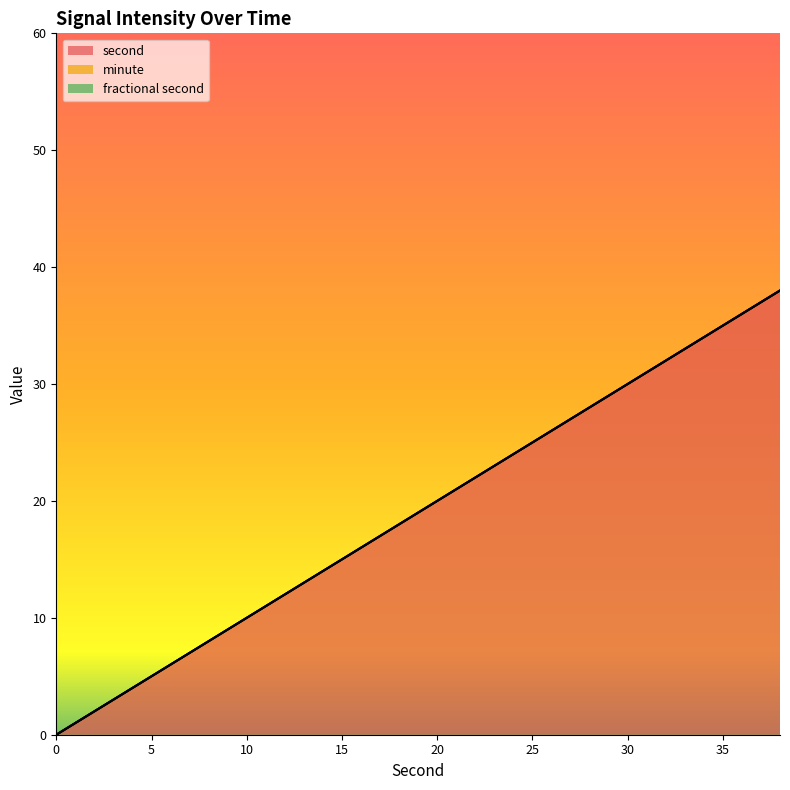

Which category has the highest value across all series?

38